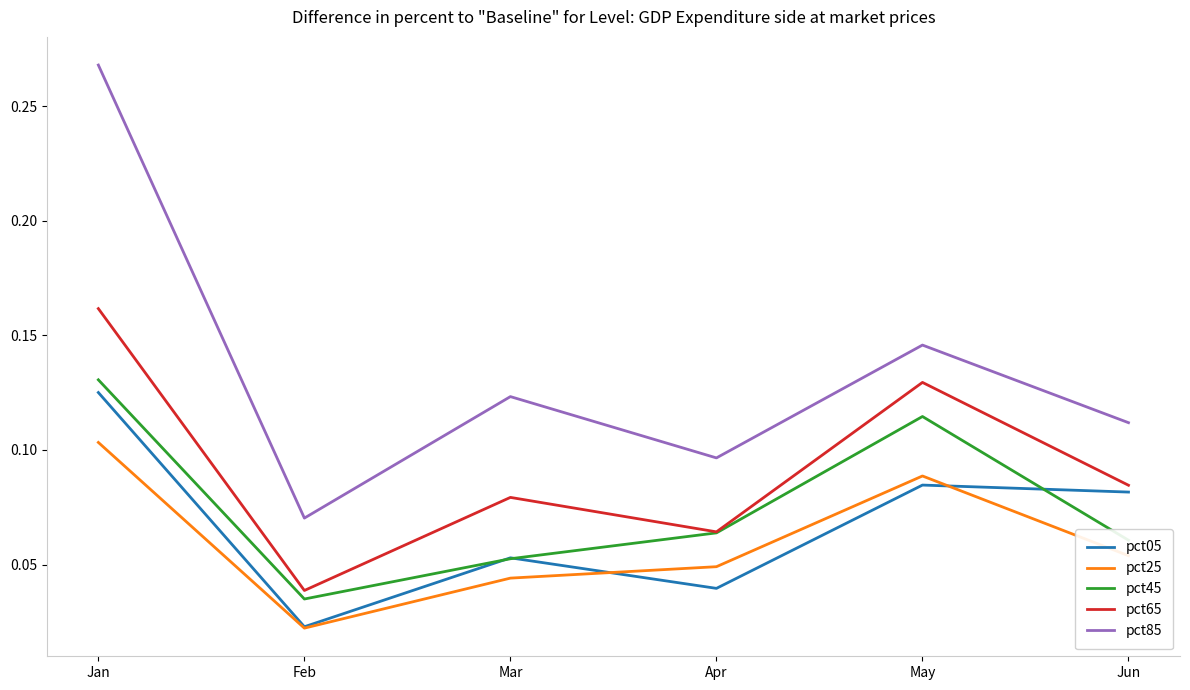

List the series in order of their peak value, lowest first.

pct25, pct05, pct45, pct65, pct85